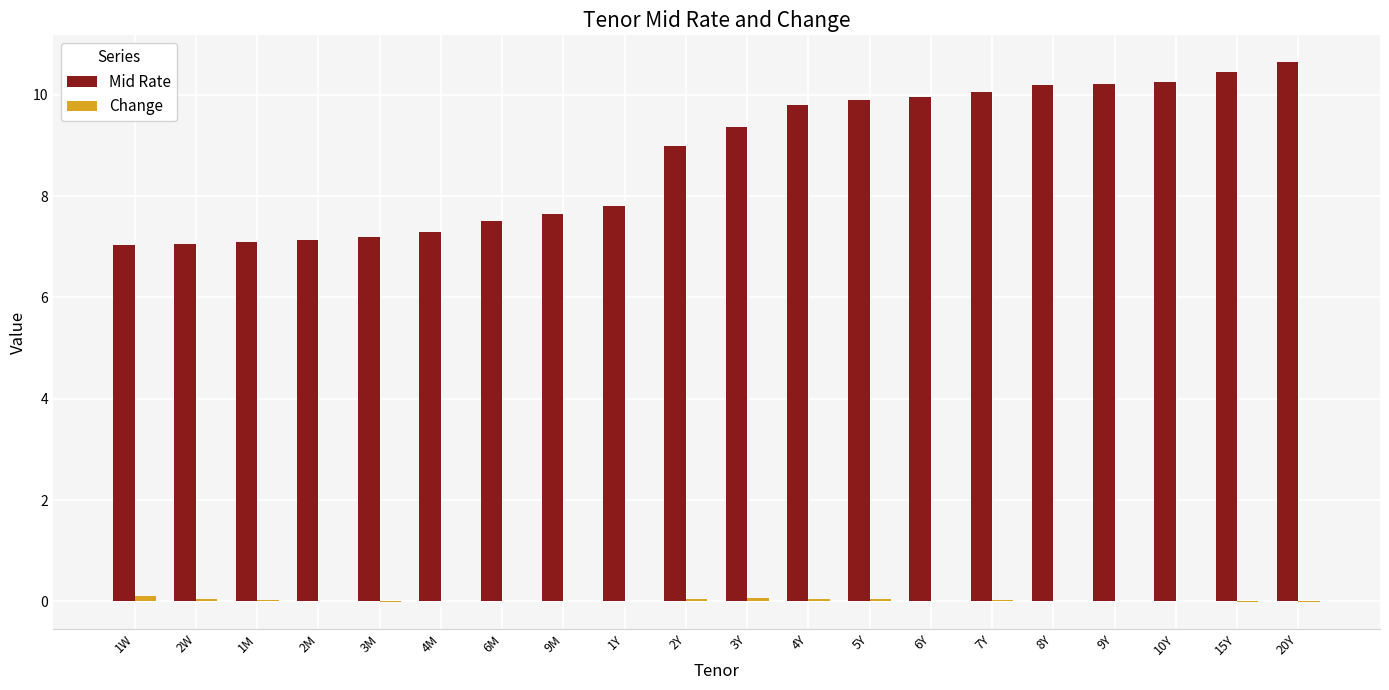

Between 9M and 2Y, which series saw the biggest shift?

Mid Rate